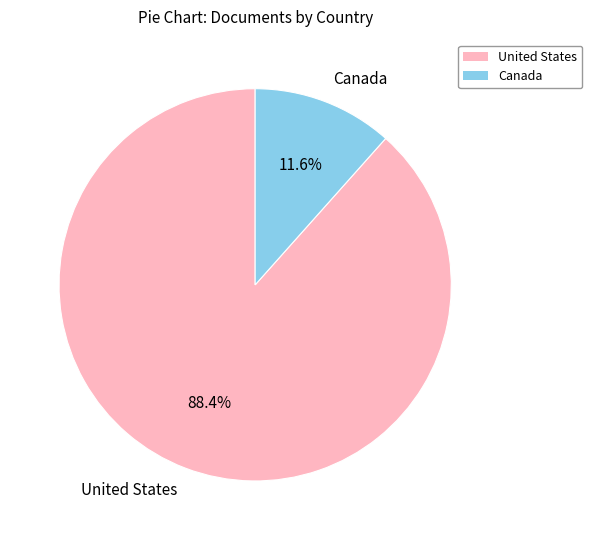

To the nearest percent, what portion does United States represent?

88%